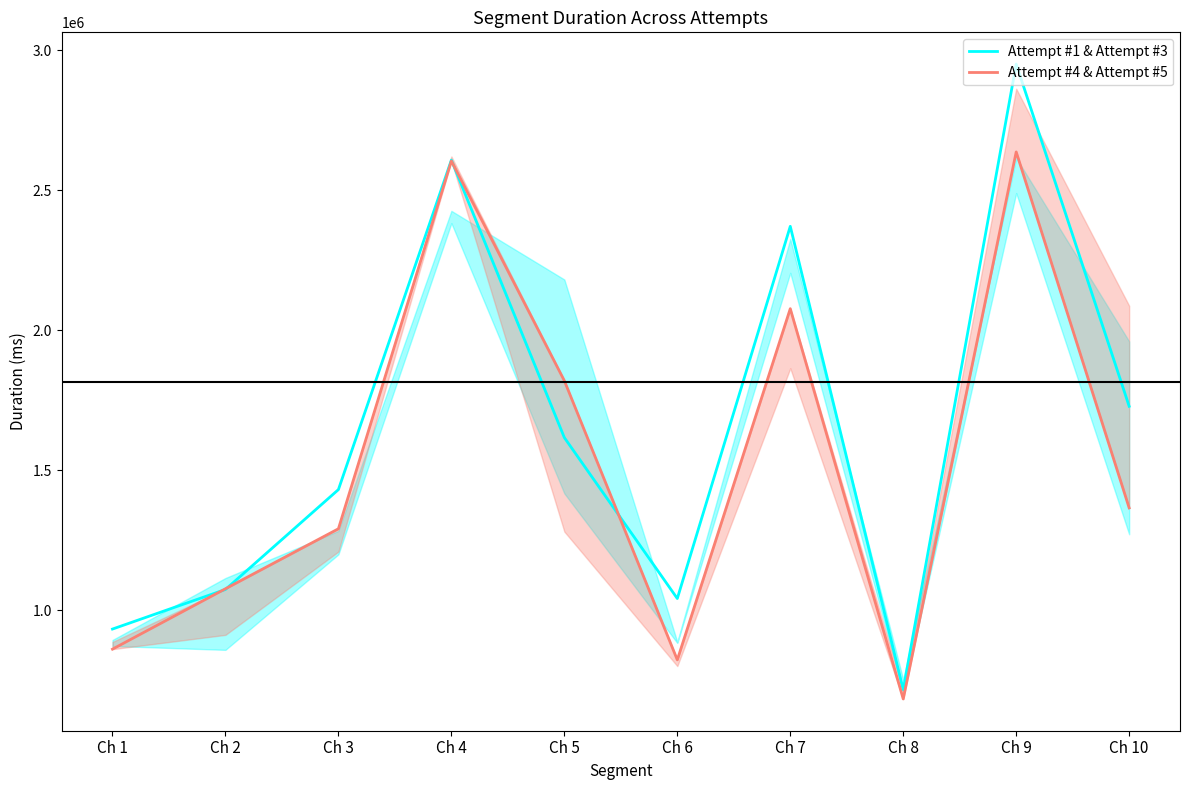

What are all the series names shown in the legend?

Attempt #1 & Attempt #3, Attempt #4 & Attempt #5